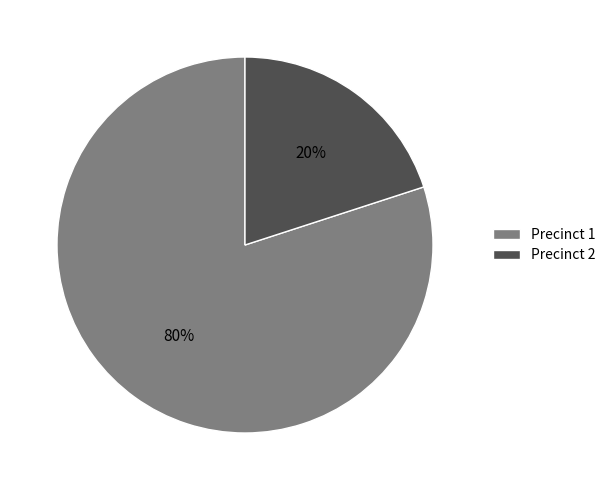

True or false: Precinct 1 accounts for 80% of the total.

True